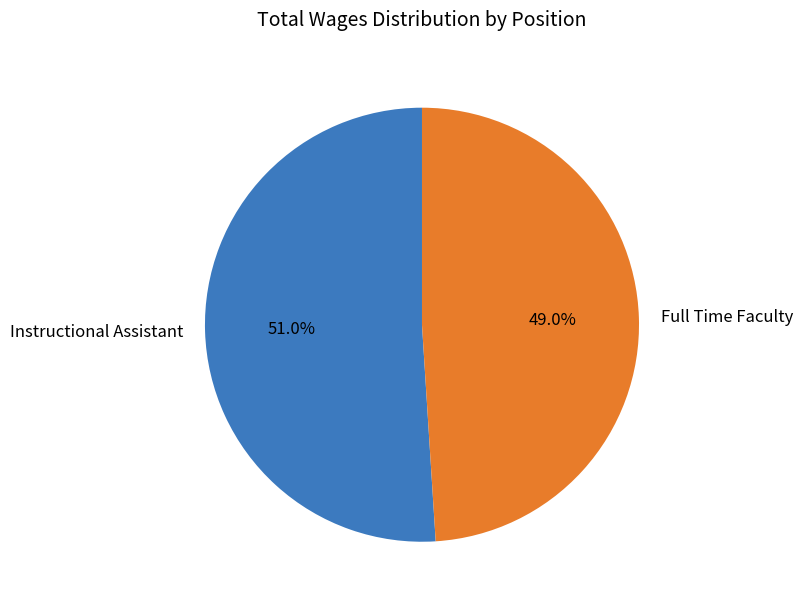

Rank the categories by value from highest to lowest.

Instructional Assistant, Full Time Faculty